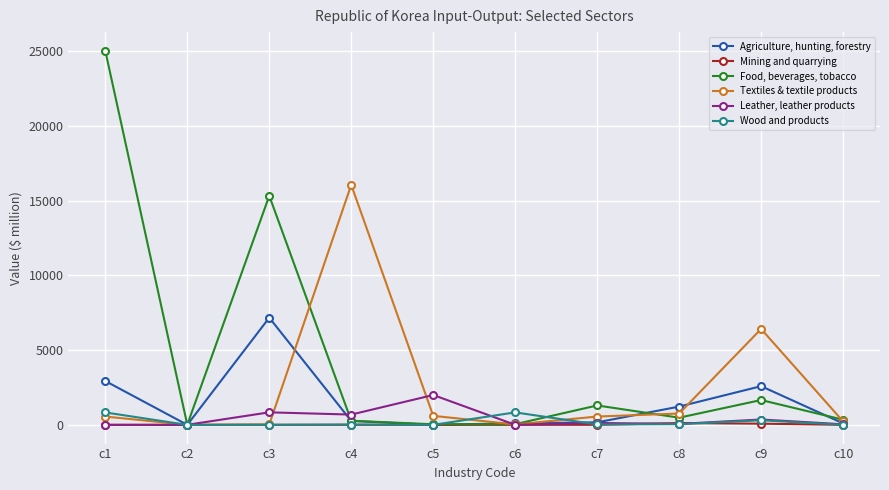

At which label does Leather, leather products reach its peak?

c5